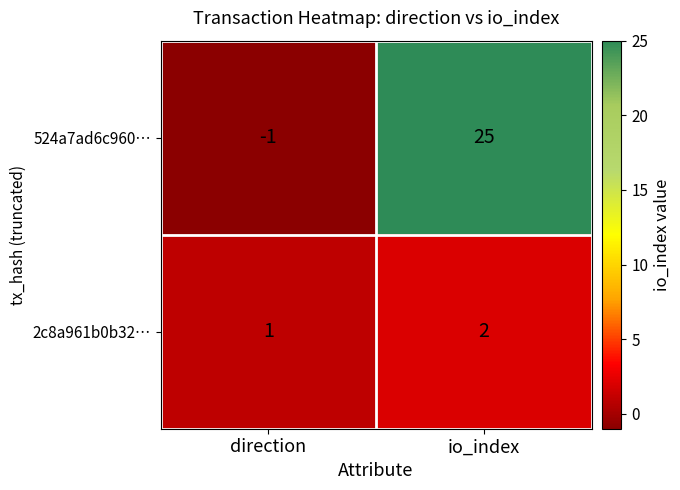

Which series changed the most between direction and io_index?

524a7ad6c960…